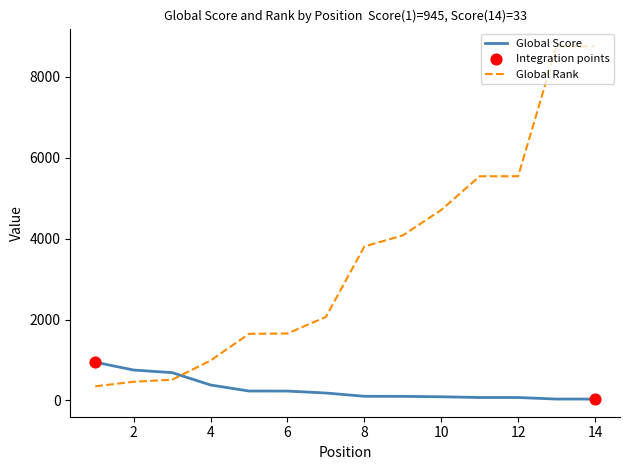

Which series has the largest total across all categories?

Global Rank